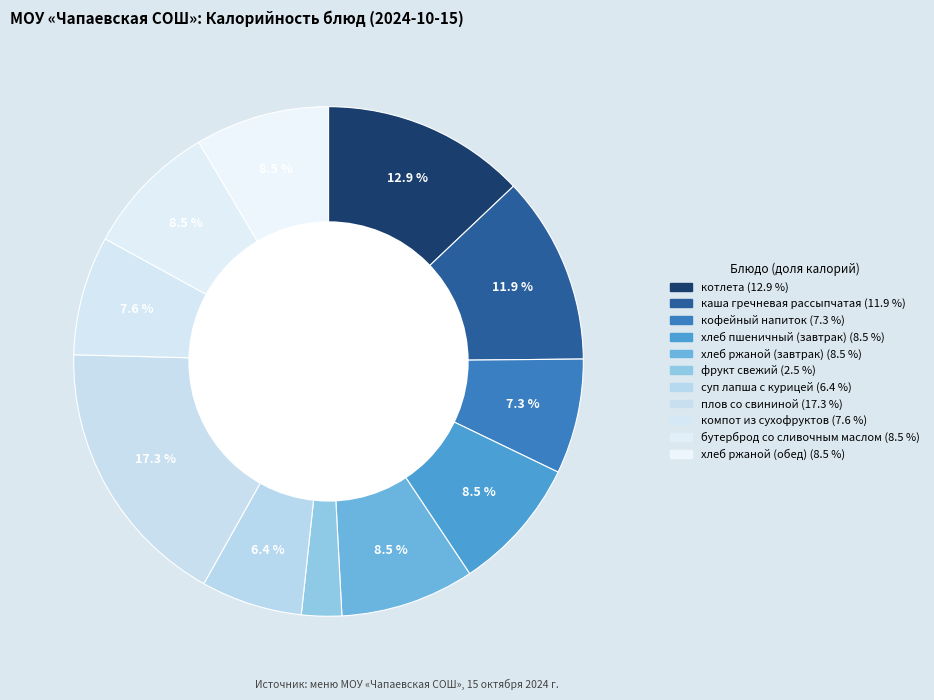

How many slices are in this pie chart?

11